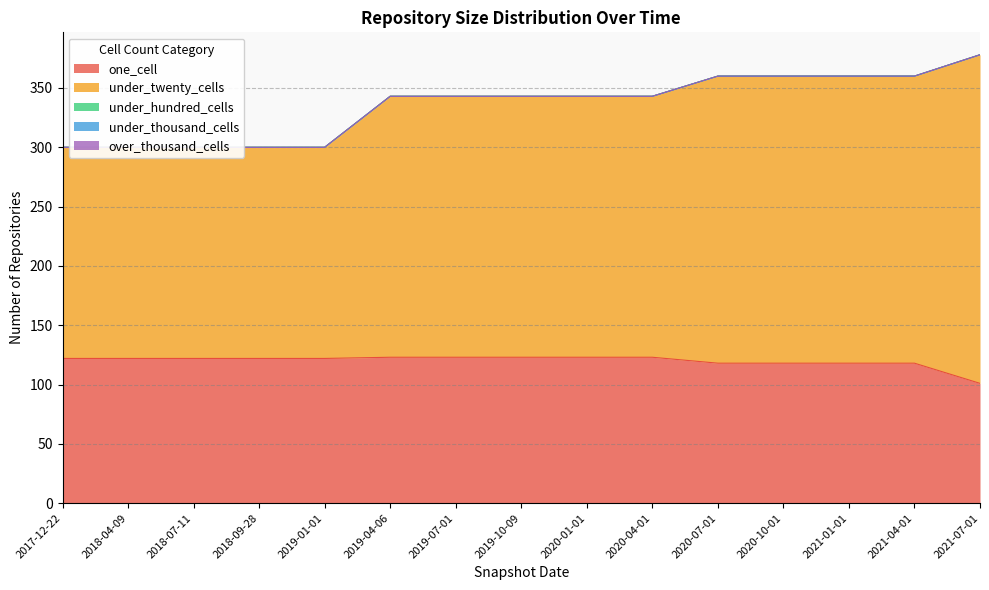

List the series in order of their peak value, lowest first.

under_hundred_cells, under_thousand_cells, over_thousand_cells, one_cell, under_twenty_cells